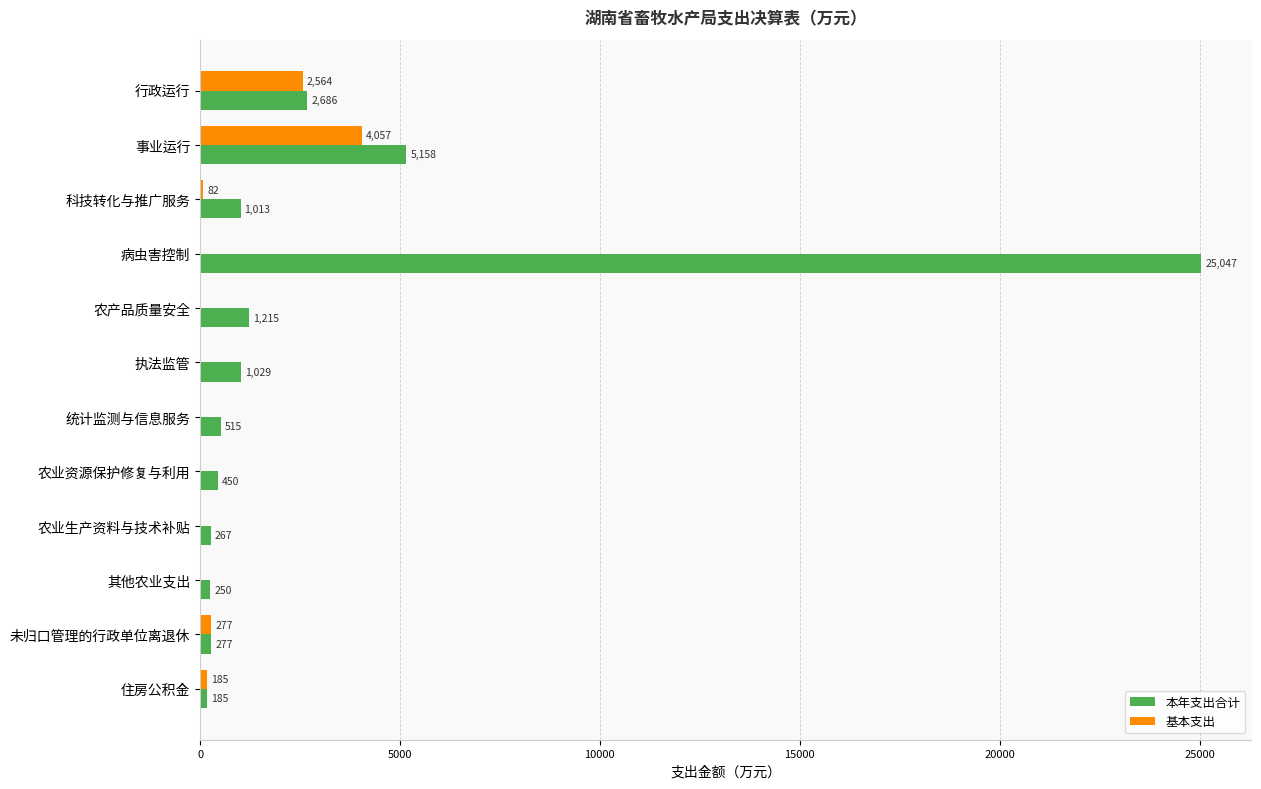

At which label is 基本支出 closest to 2028?

行政运行